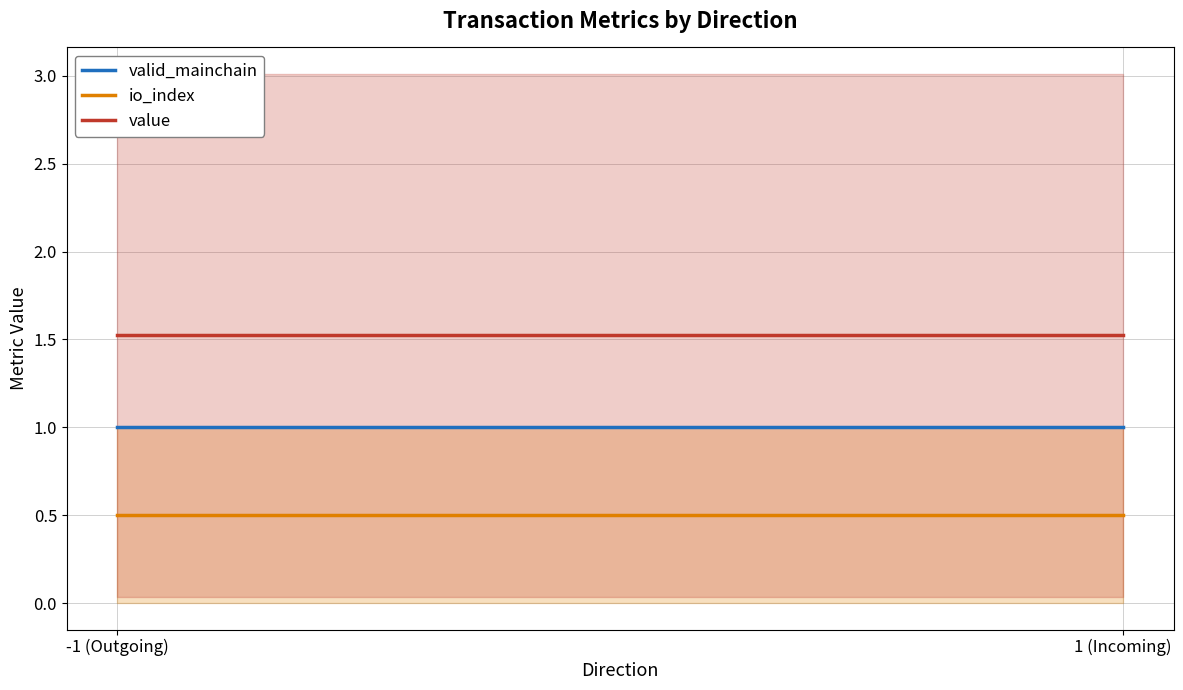

Is the value of io_index at 1 (Incoming) greater than the value of valid_mainchain at -1 (Outgoing)?

No